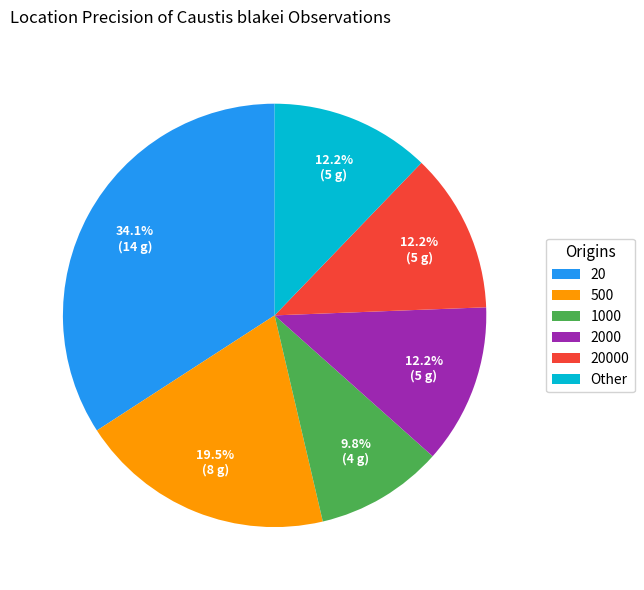

Which slice is the smallest?

1000